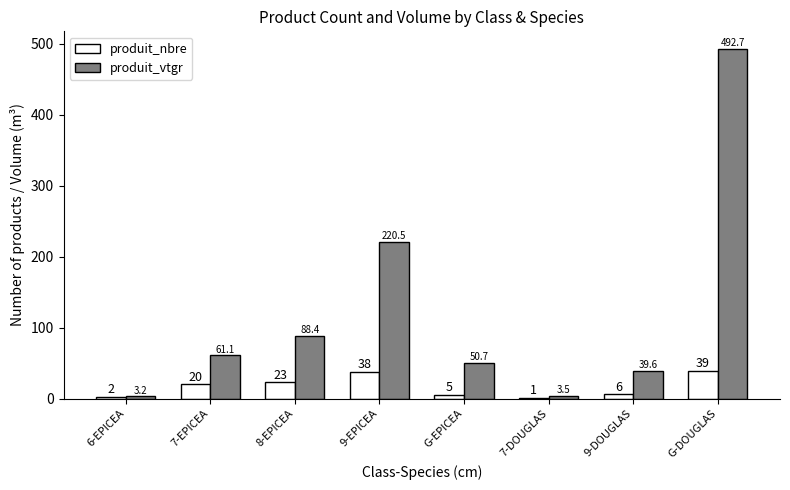

What is the spread (max minus min) of values at G-EPICEA?

45.7